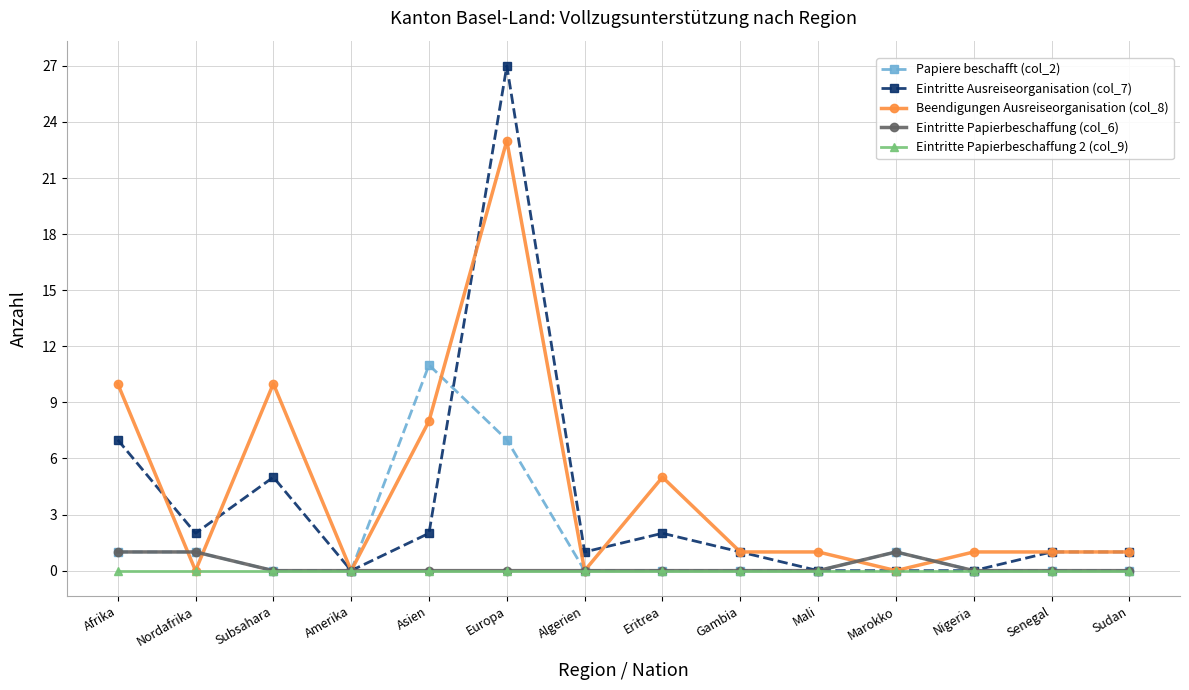

What is the difference between the Papiere beschafft (col_2) values at Marokko and Algerien?

1